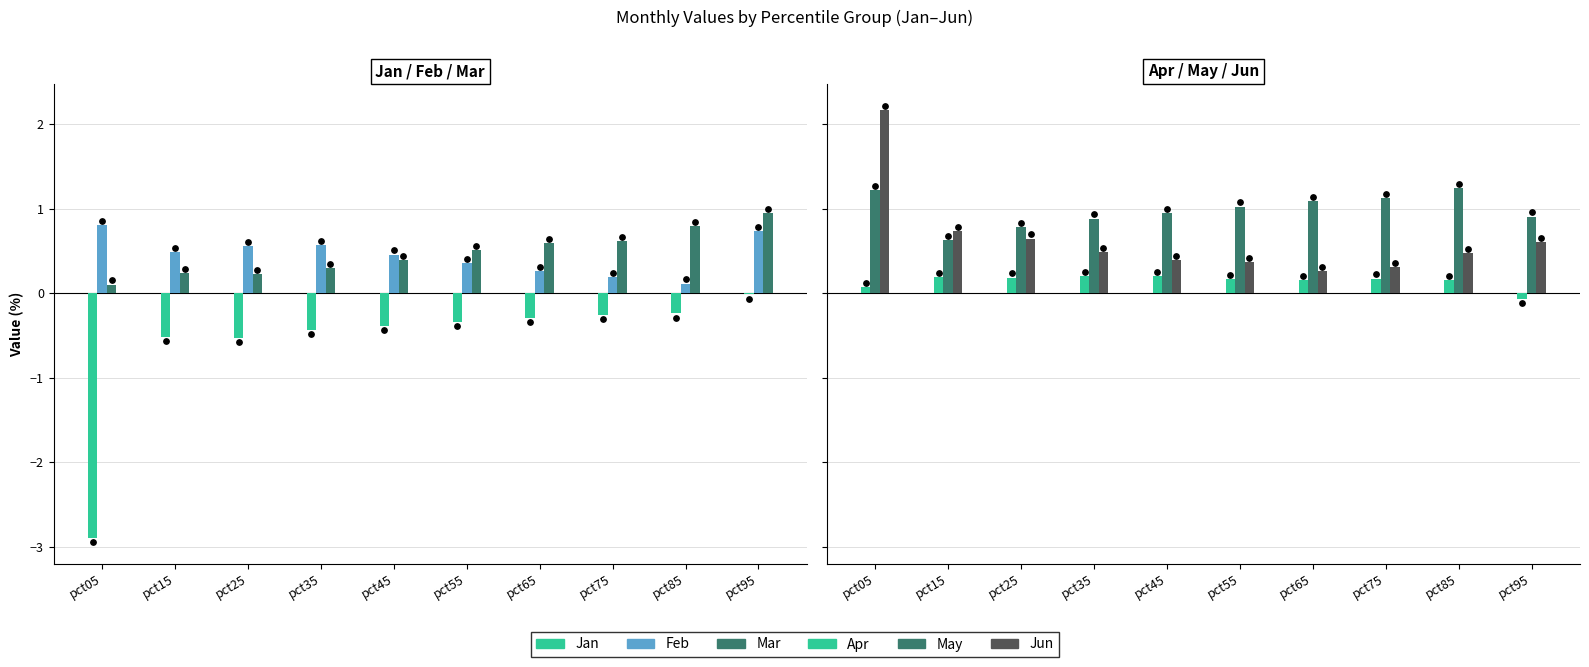

Which series has the largest total across all categories?

May